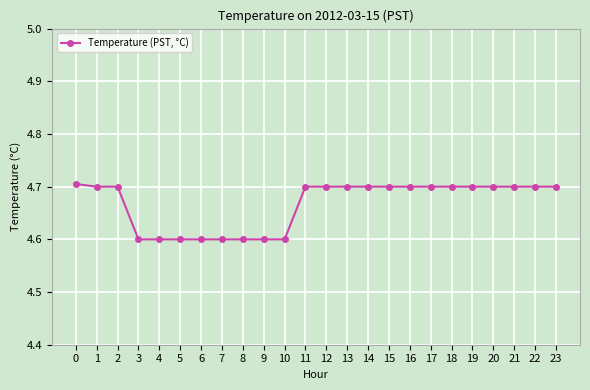

What is the difference between the second highest and second lowest values?

0.1